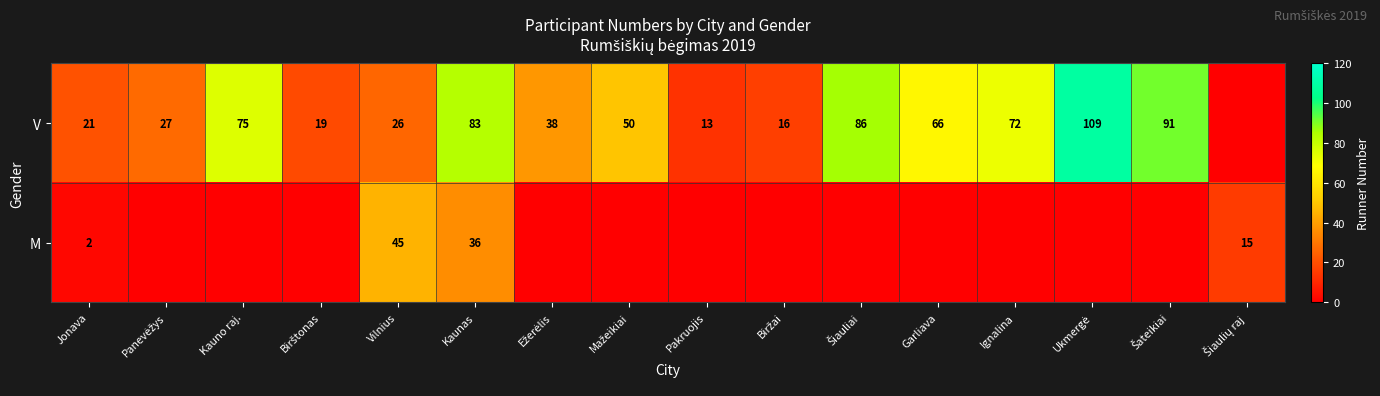

What is the sum of the M values at Kaunas and Vilnius?

81